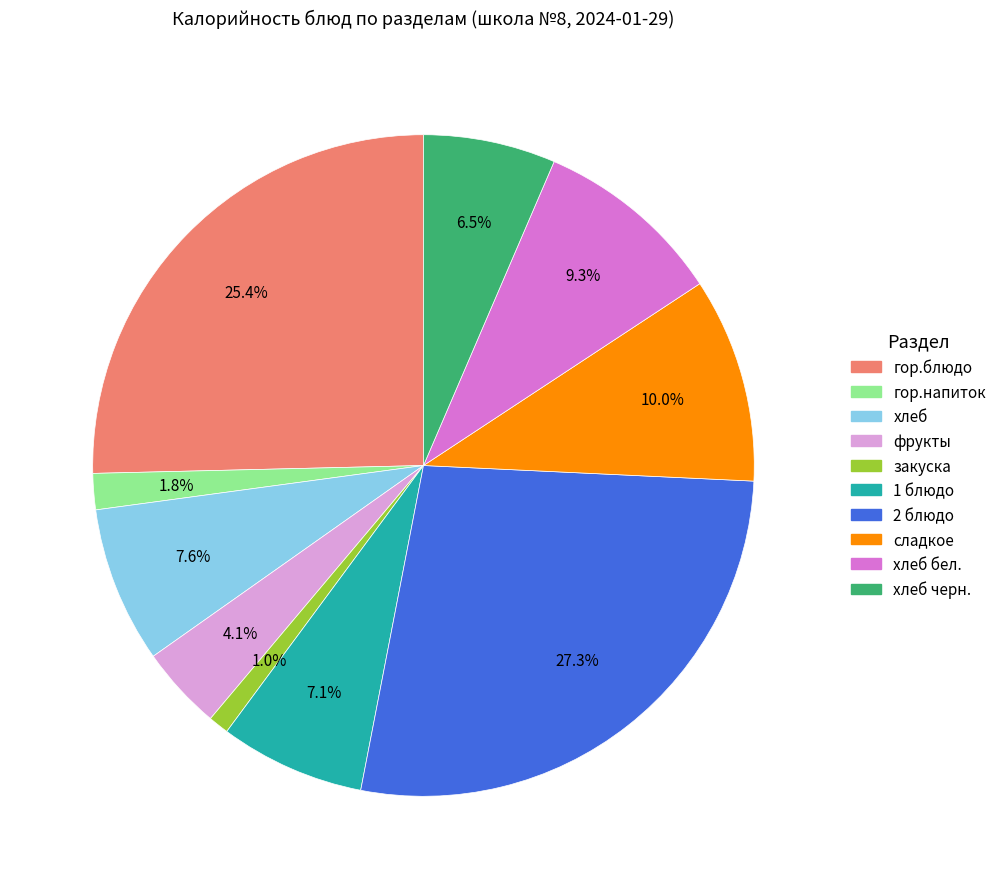

Is there any slice that represents more than half of the pie?

No